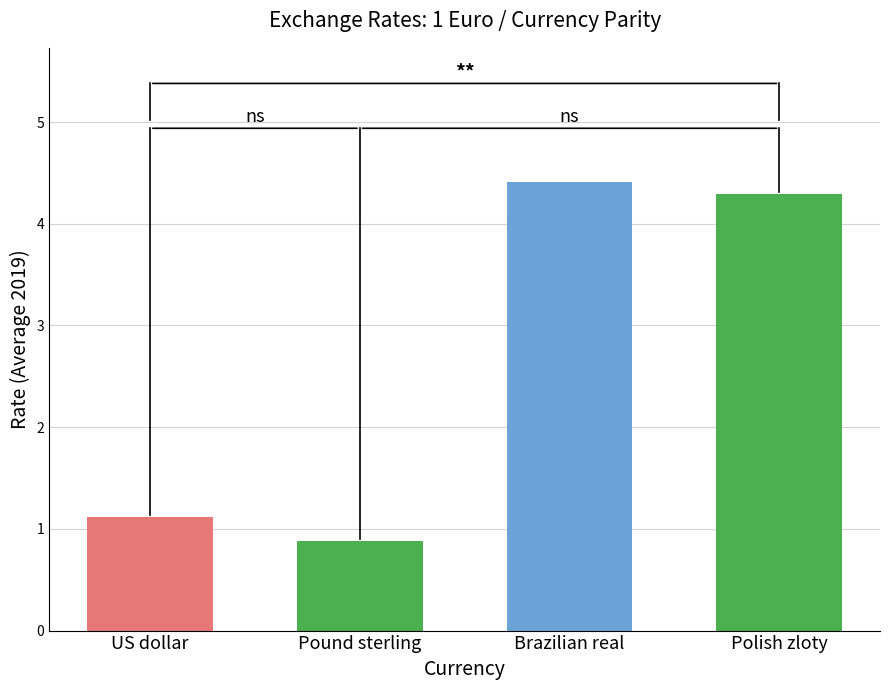

What is the sum of the values at Brazilian real and Pound sterling?

5.3